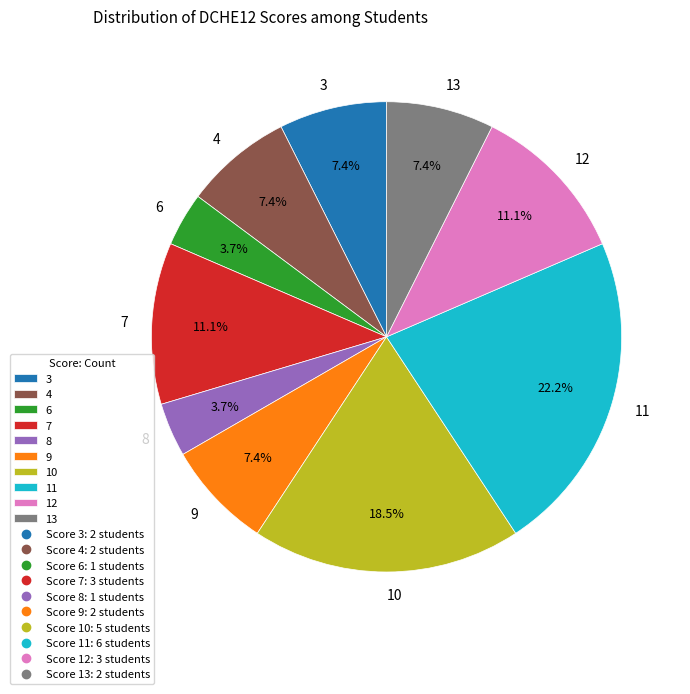

Is the sum of 12 and 13 greater than half?

No